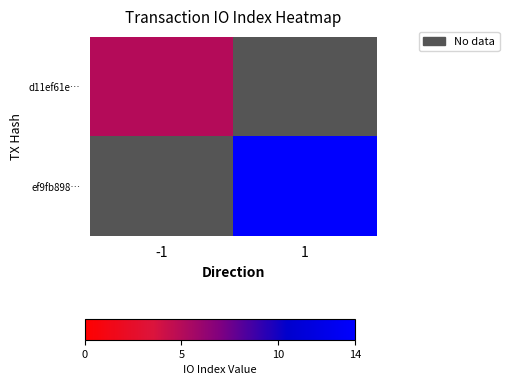

How many values in ef9fb898… are above zero?

1